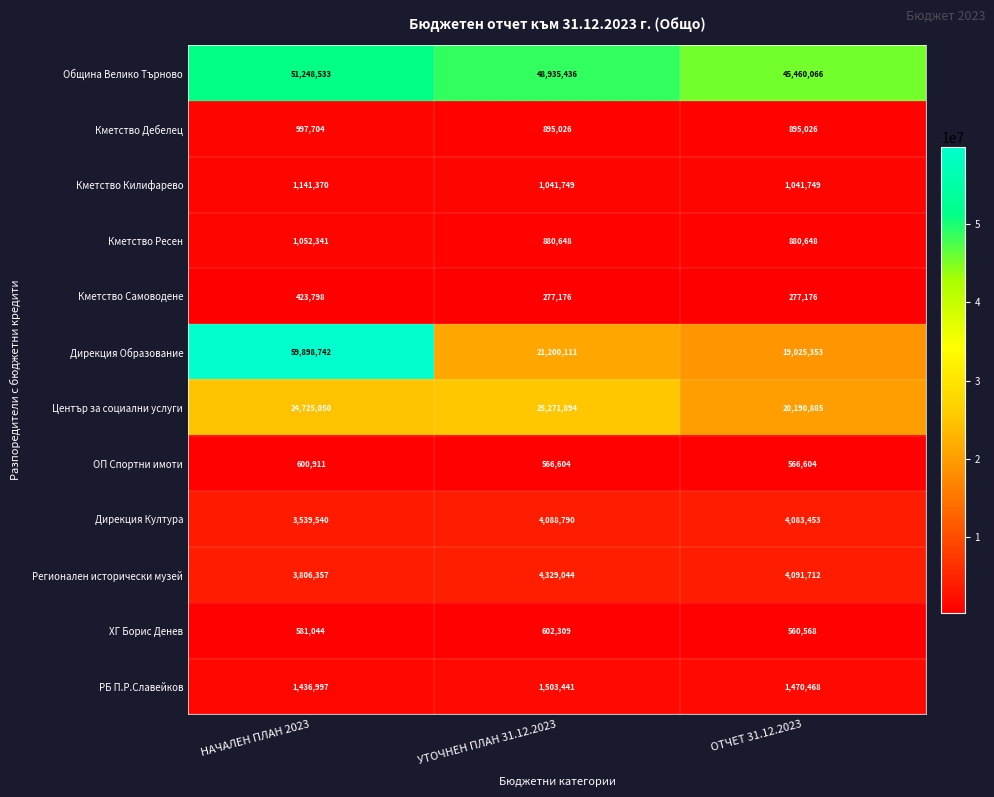

Count the number of data series in this chart.

12